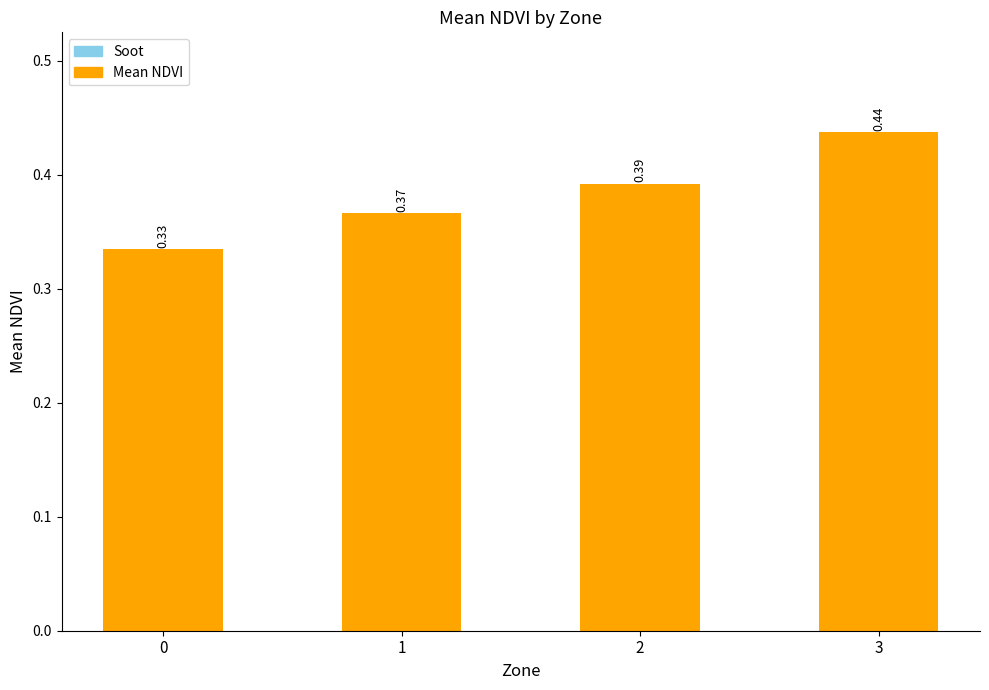

What is the difference between the values at 0 and 2?

0.1